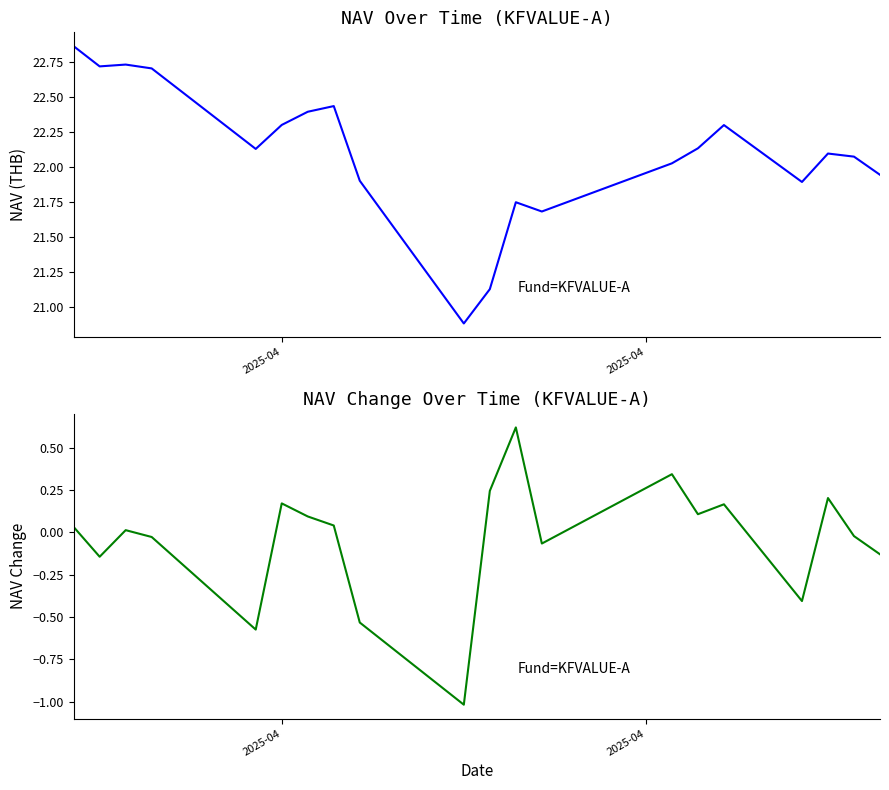

How many categories are shown in the chart?

20